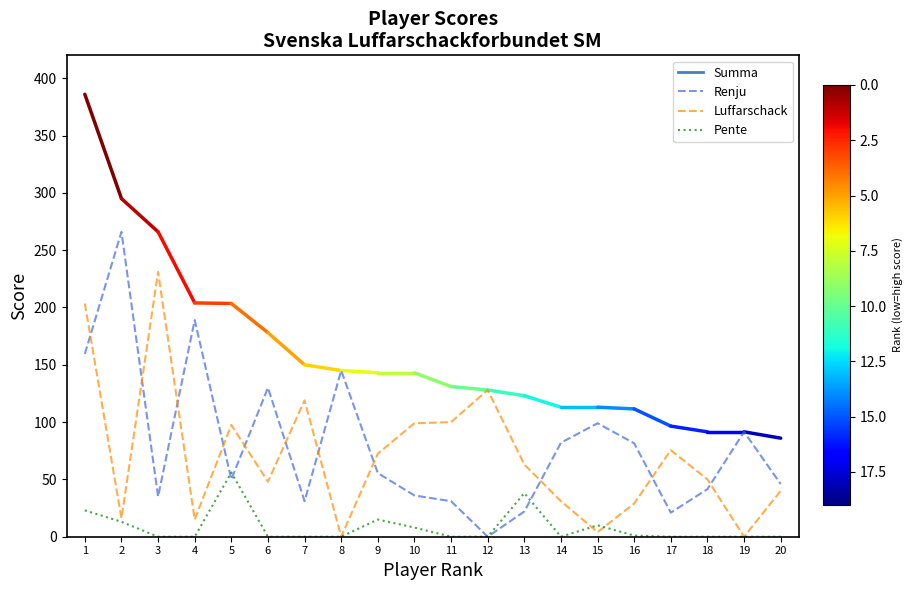

Is it true that Luffarschack equals 29.0 at 16?

True